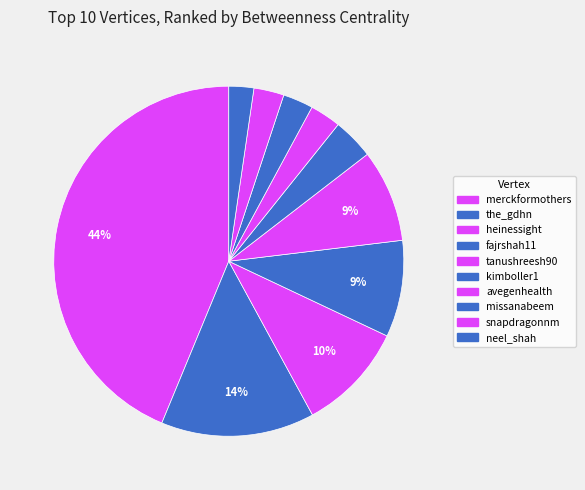

To the nearest percent, what percentage of the pie is avegenhealth?

3%